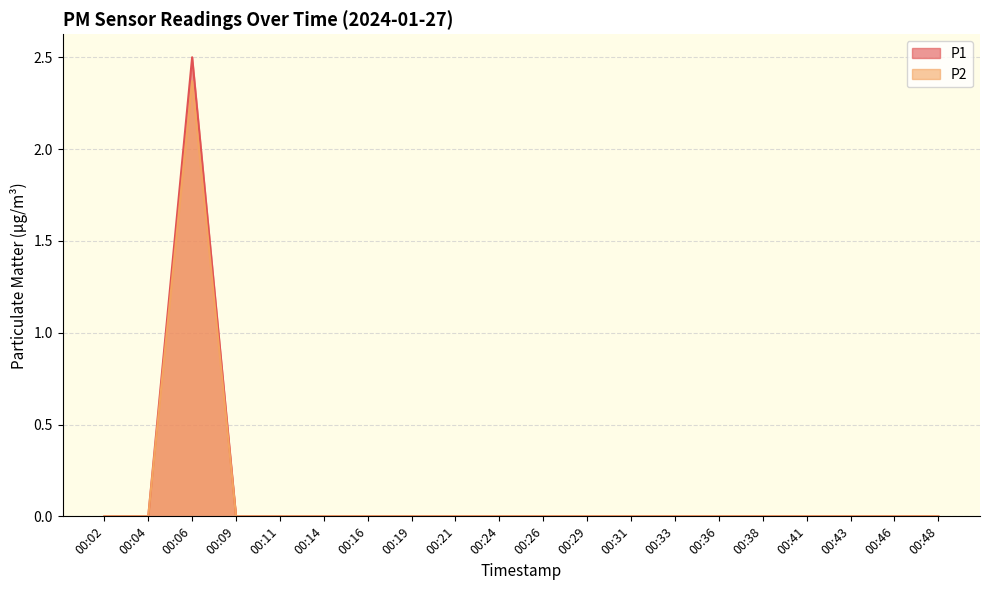

Which category has the lowest value across all series?

00:02